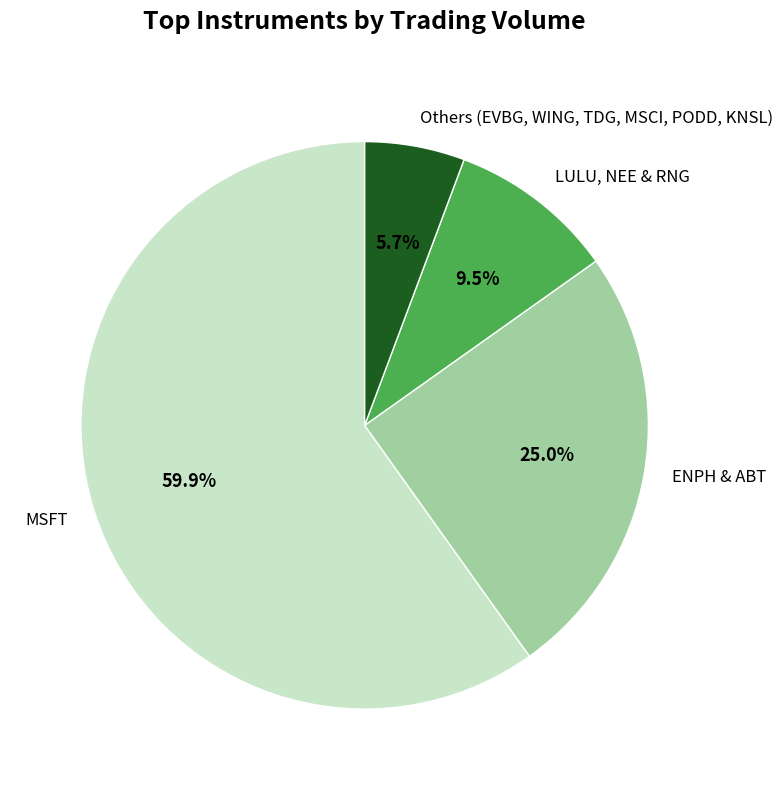

Is there a majority slice in this chart?

Yes